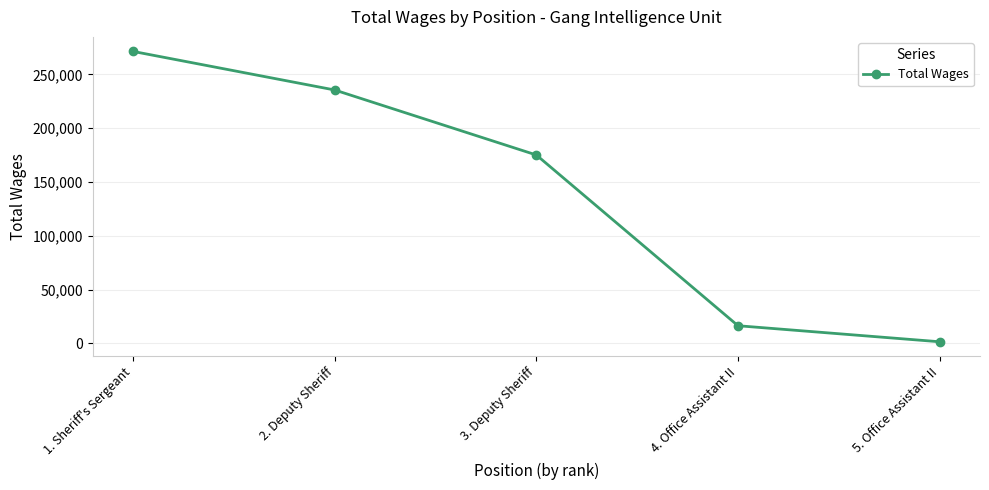

What is the difference between the maximum and minimum values?

269908